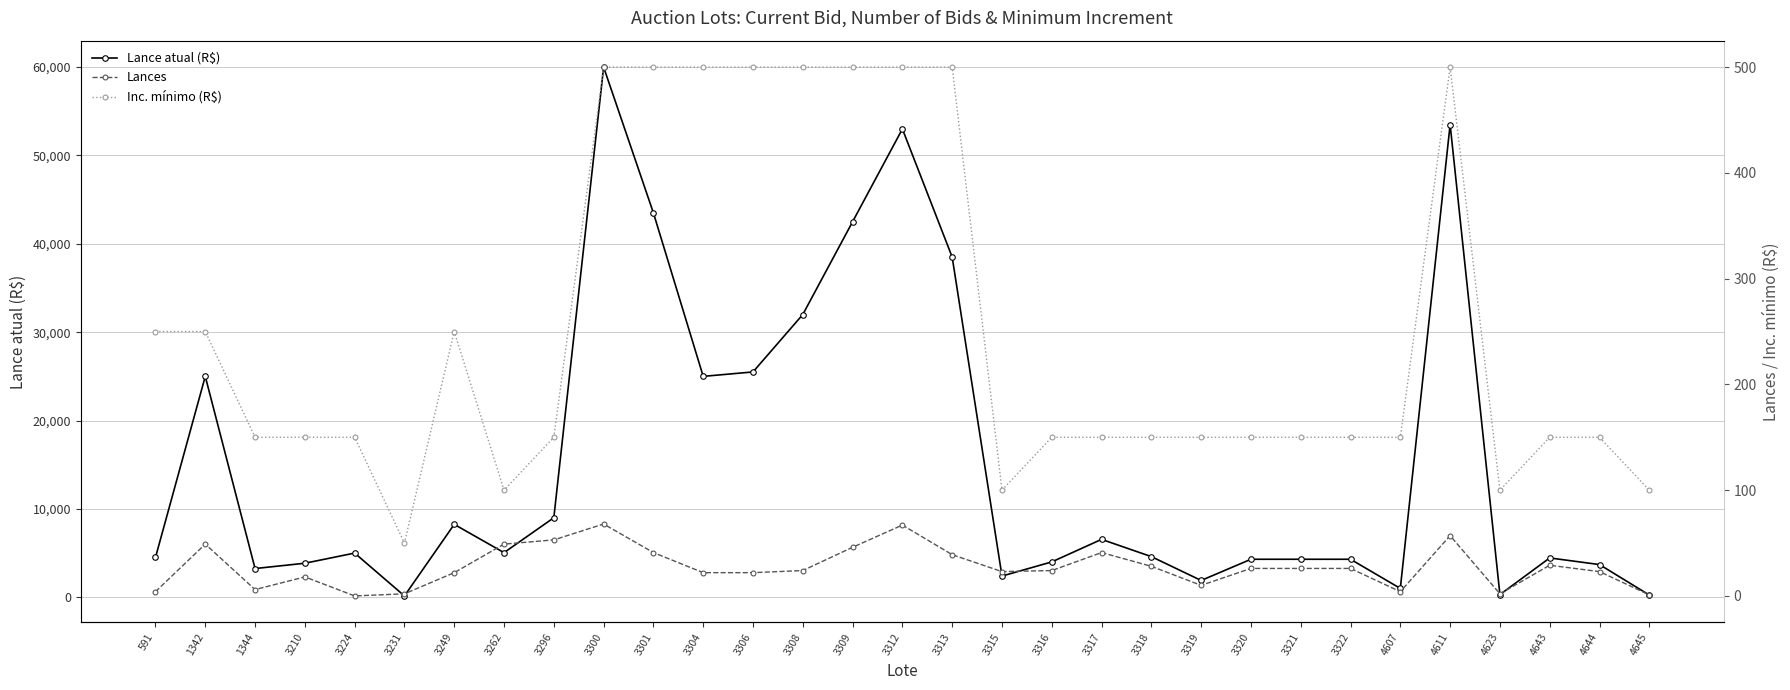

How many data points in Inc. mínimo (R$) are above 150?

12